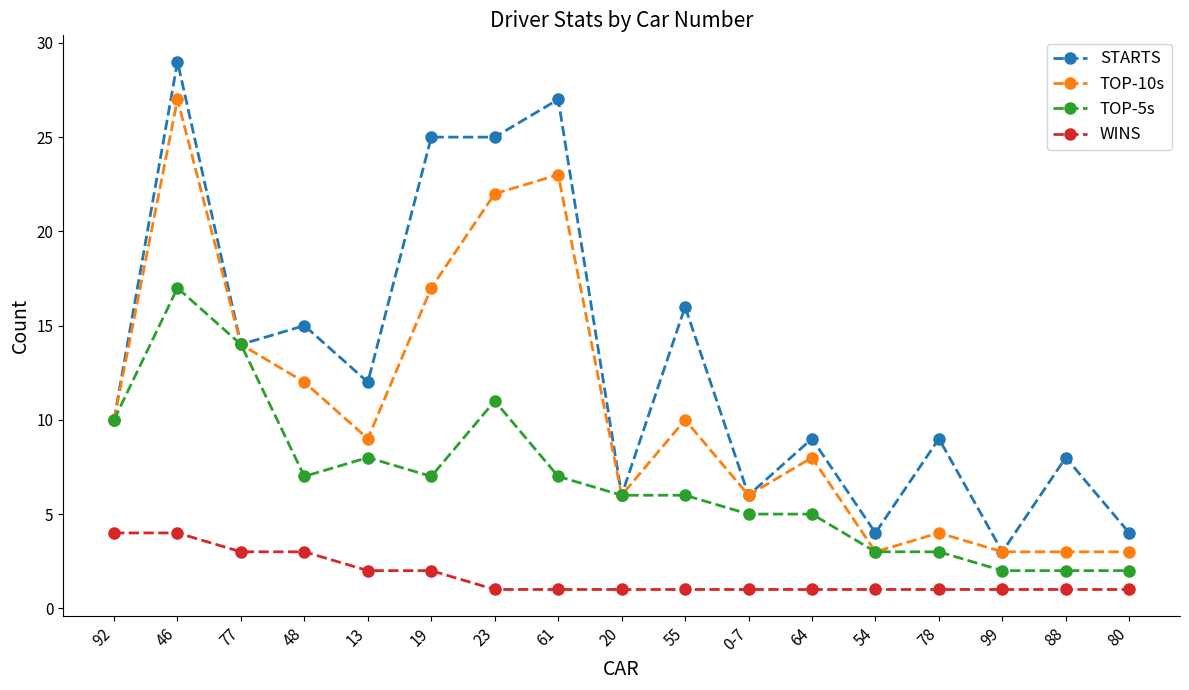

Reading right to left, what are all the values shown in this chart?

STARTS: 4	8	3	9	4	9	6	16	6	27	25	25	12	15	14	29	10
TOP-10s: 3	3	3	4	3	8	6	10	6	23	22	17	9	12	14	27	10
TOP-5s: 2	2	2	3	3	5	5	6	6	7	11	7	8	7	14	17	10
WINS: 1	1	1	1	1	1	1	1	1	1	1	2	2	3	3	4	4